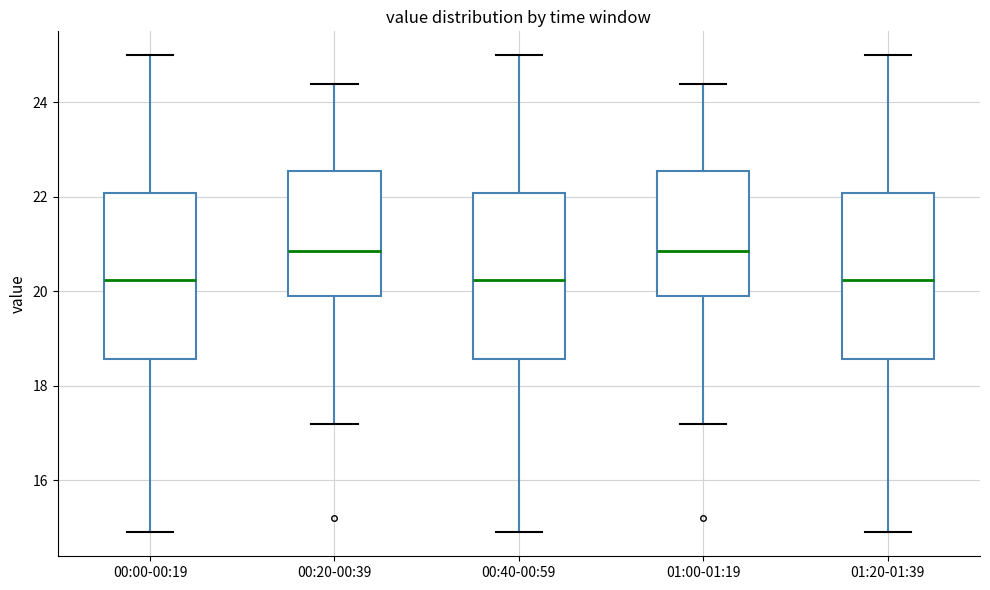

Reading left to right, read every box against the y-axis: the position of its median line, the range the box covers, and the ends of its whiskers. The values are not printed on the chart, so give them approximately, as read against the axis.

00:00-00:19: median 20.2, box 18.6 to 22.0, whiskers 15.0 to 25.0
00:20-00:39: median 20.8, box 20.0 to 22.6, whiskers 17.2 to 24.4
00:40-00:59: median 20.2, box 18.6 to 22.0, whiskers 15.0 to 25.0
01:00-01:19: median 20.8, box 20.0 to 22.6, whiskers 17.2 to 24.4
01:20-01:39: median 20.2, box 18.6 to 22.0, whiskers 15.0 to 25.0